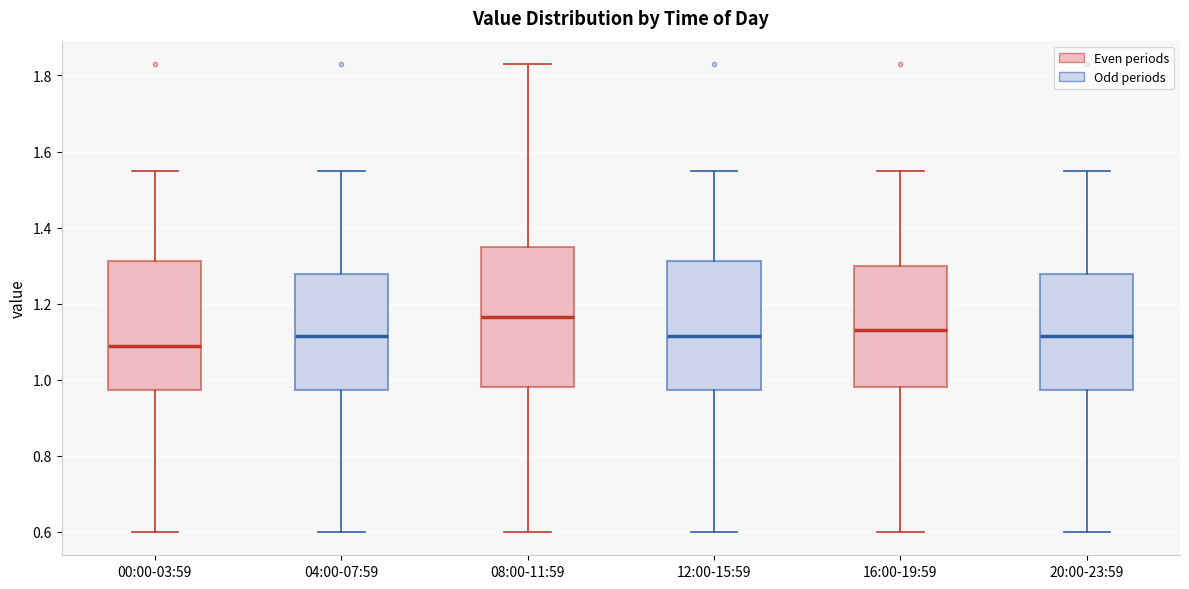

Which box has the lowest median line?

00:00-03:59